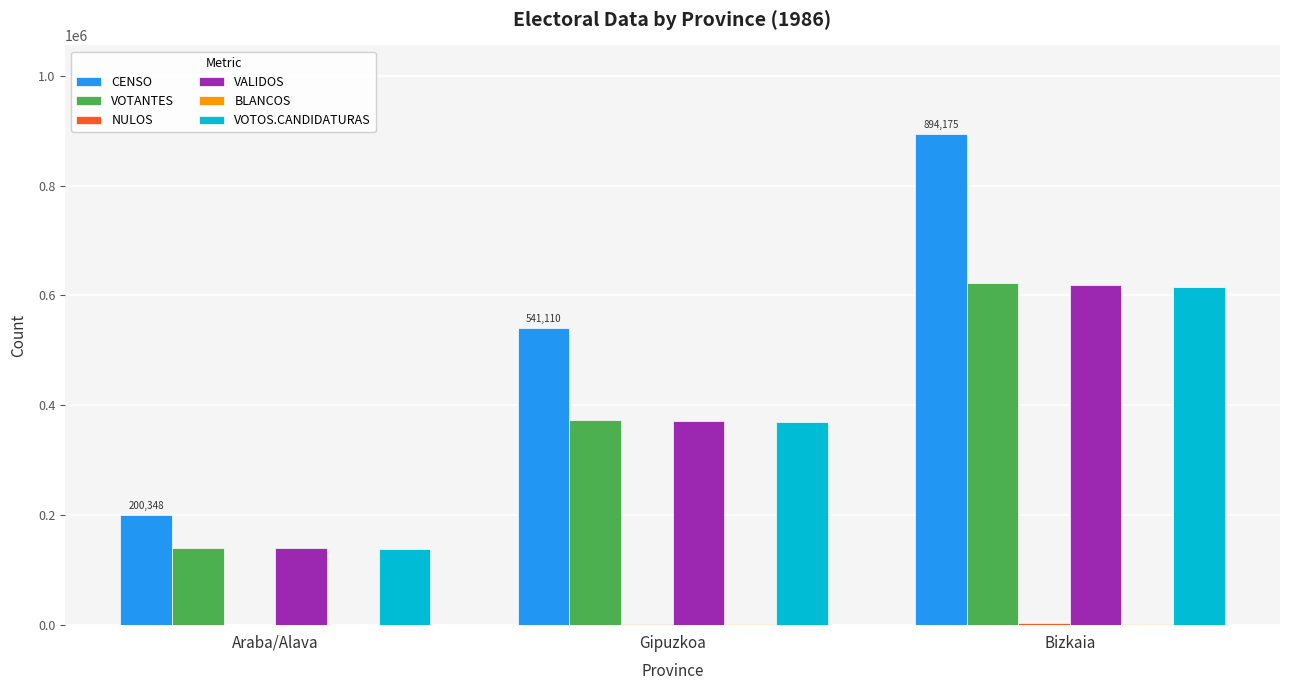

At which category is the sum across all series the highest?

Bizkaia